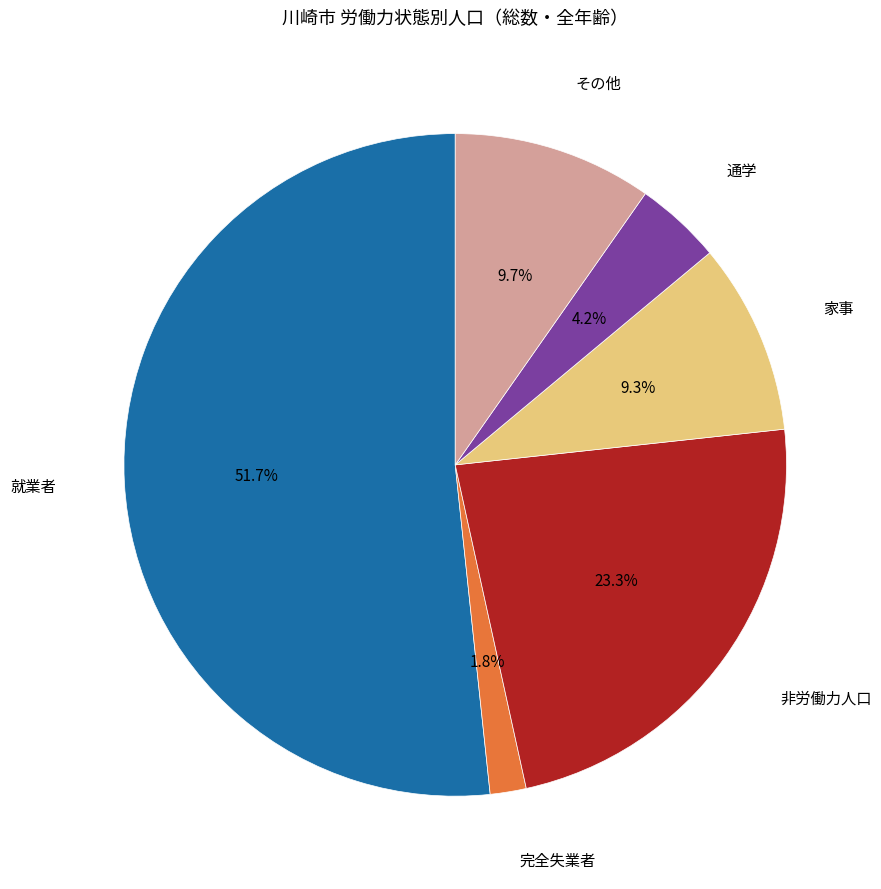

Count the number of slices in the pie.

6